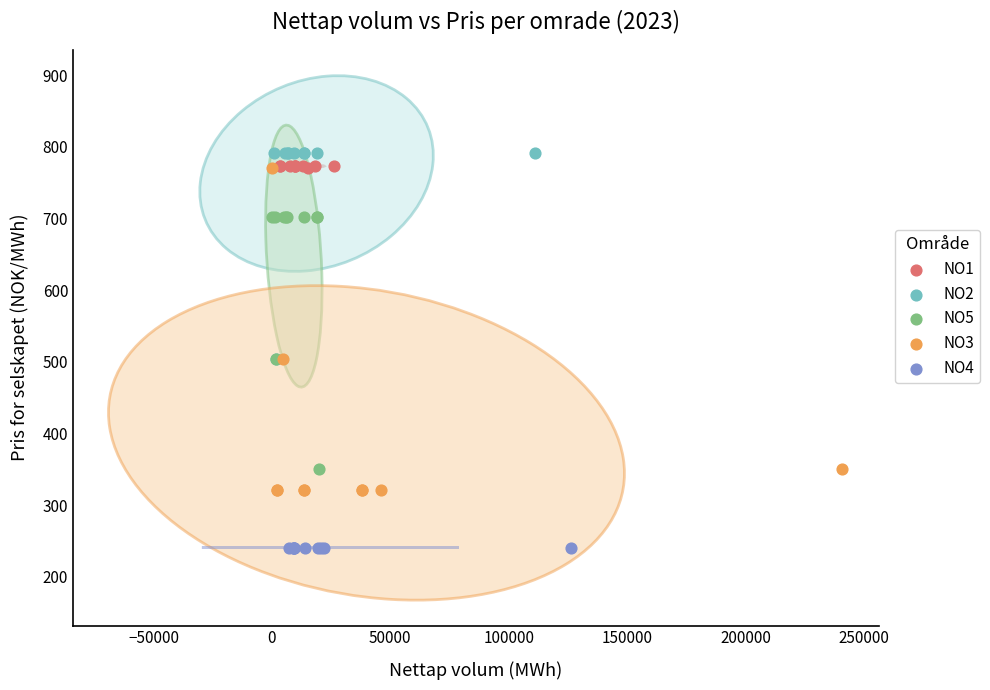

Which series contains the lowest Y value?

NO4